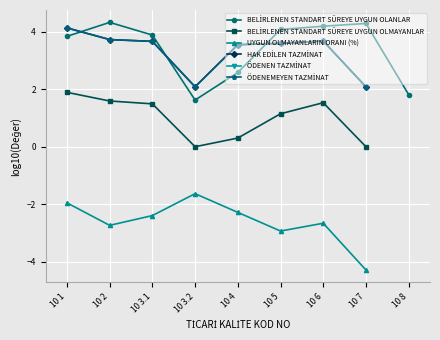

What position from the right is 10 8?

1